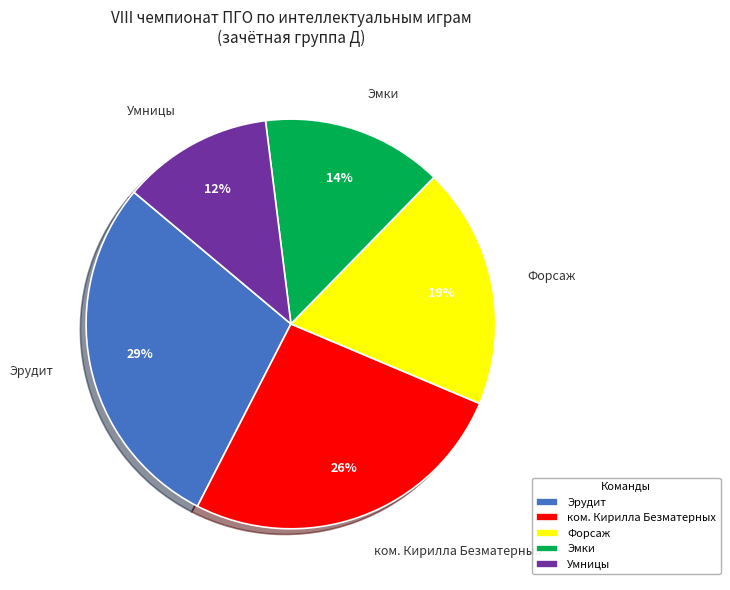

To the nearest percent, what is the difference between the largest and smallest slice percentages?

17%